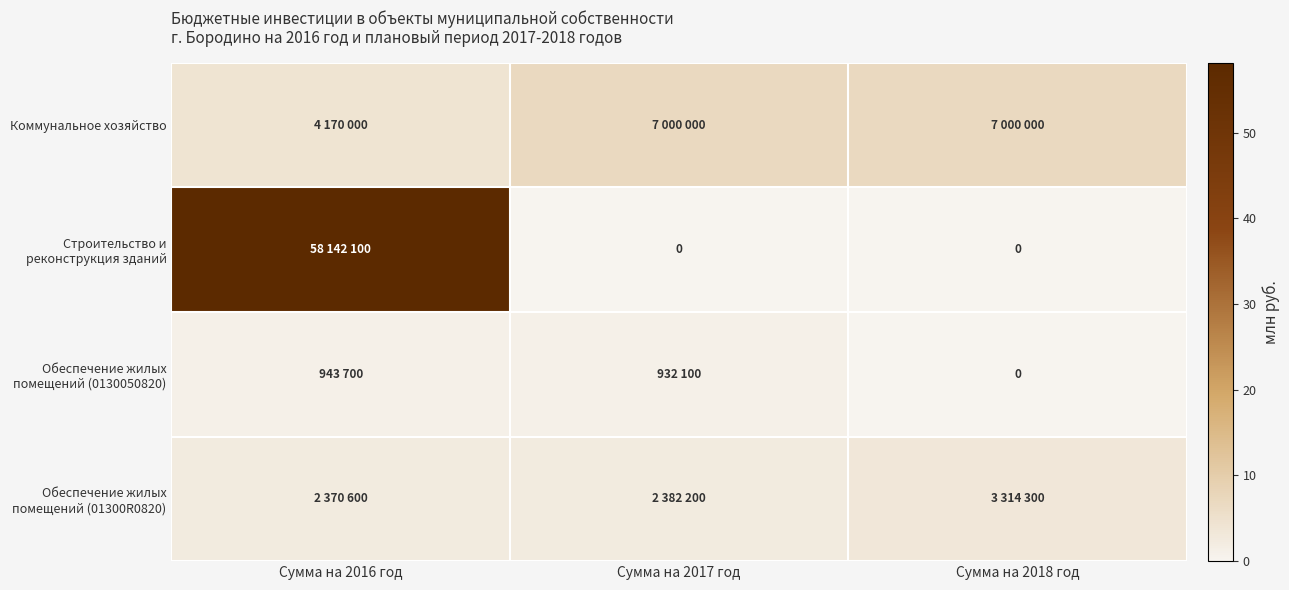

At which label does Строительство и реконструкция зданий reach its peak?

Сумма на 2016 год